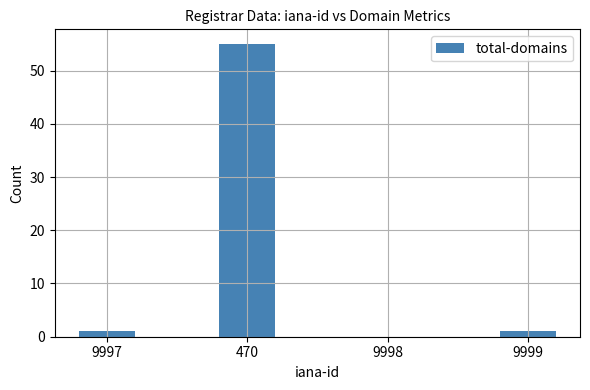

What is the average value?

14